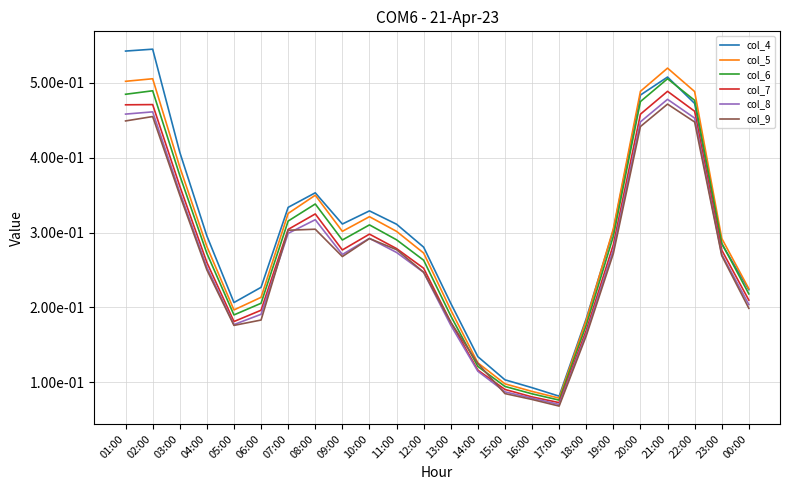

Where is col_4 nearest to the value 0?

17:00